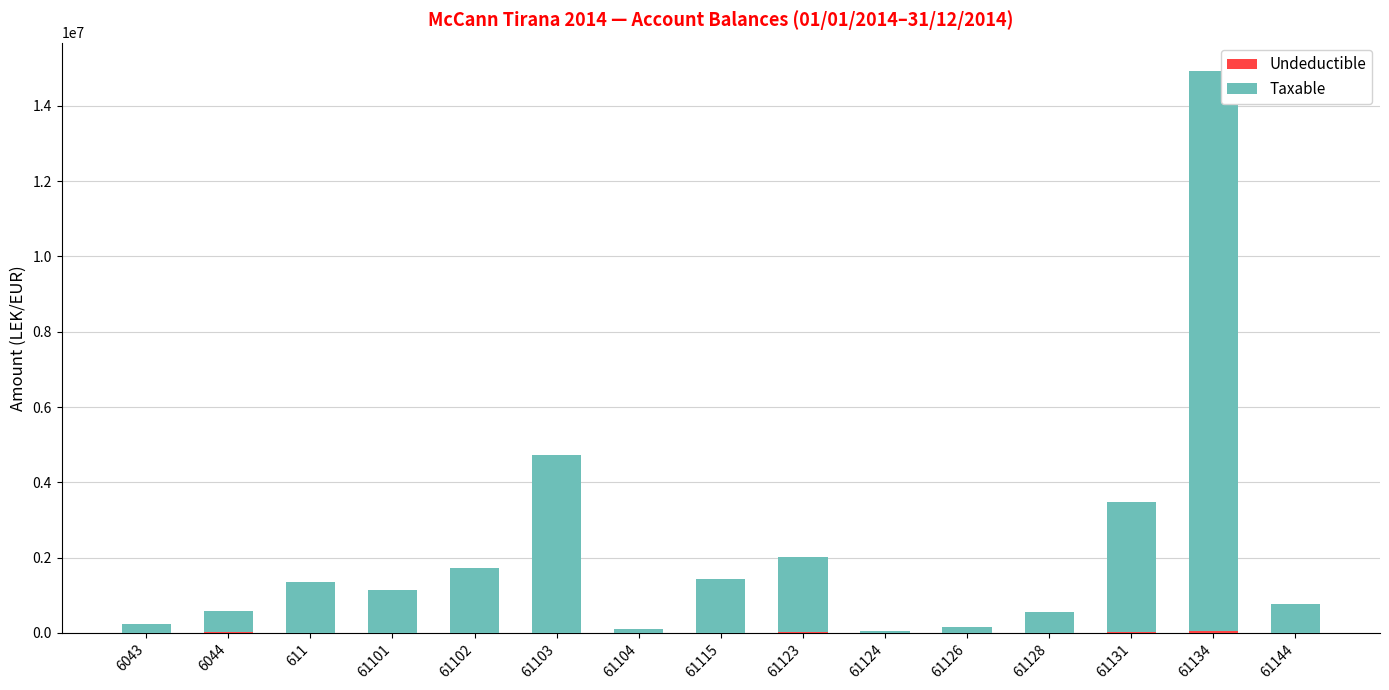

What is the total value across all series at 61102?

1735151.5